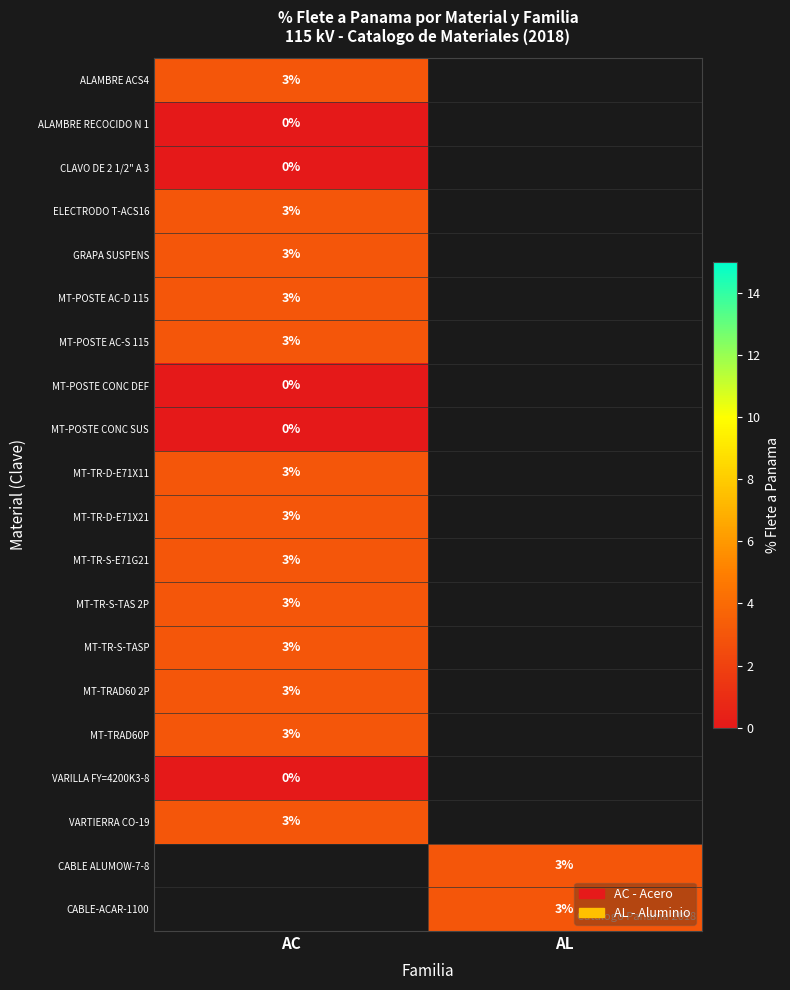

At which category does the chart reach its peak across all series?

AC